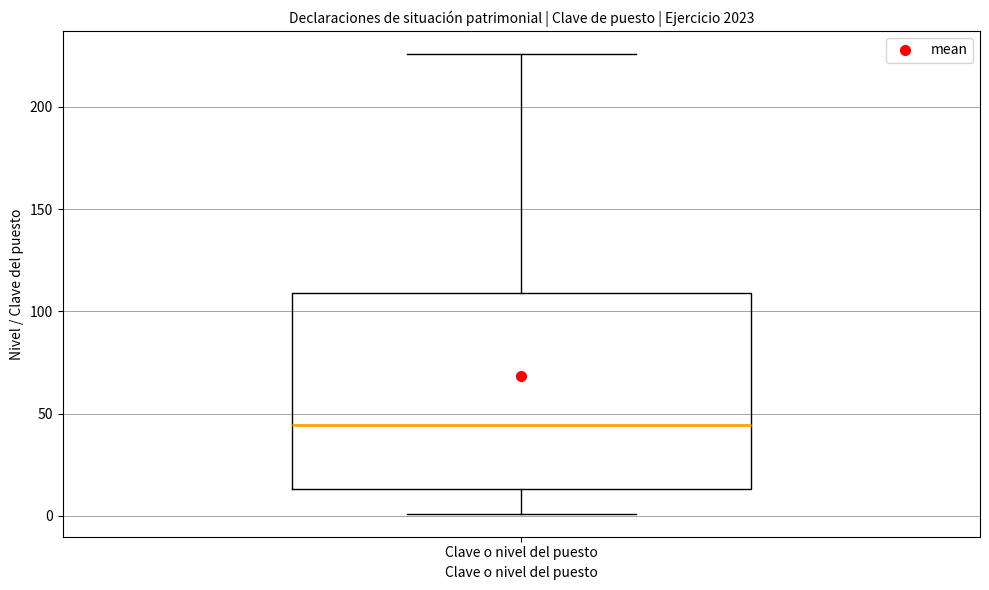

Where is the lower edge of the box for Clave o nivel del puesto on the y-axis? The values are not printed on the chart, so give them approximately, as read against the axis.

15